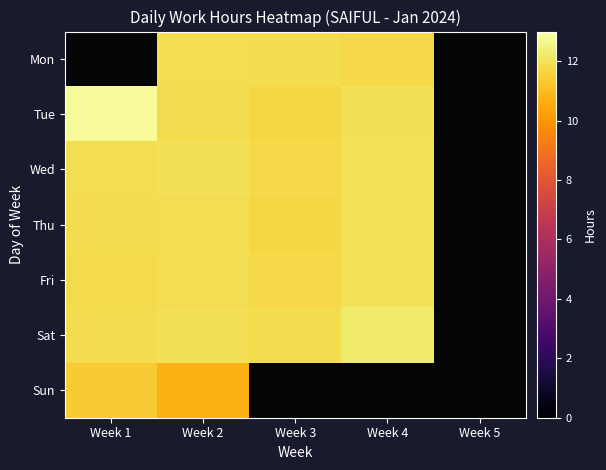

Rank the series by their maximum value, from lowest to highest.

Sun, Mon, Wed, Thu, Fri, Sat, Tue